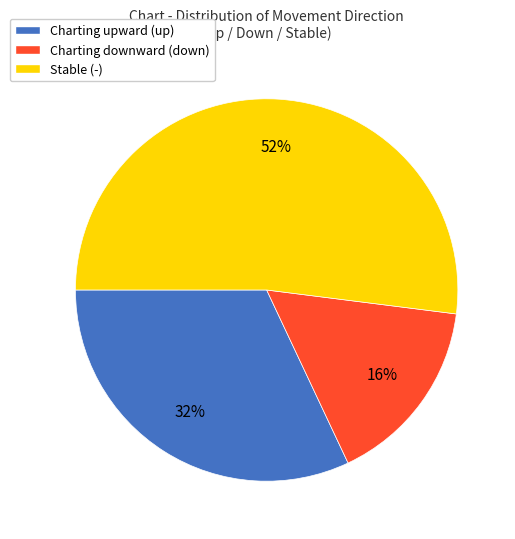

Which category has the biggest portion of the pie?

Stable (-)